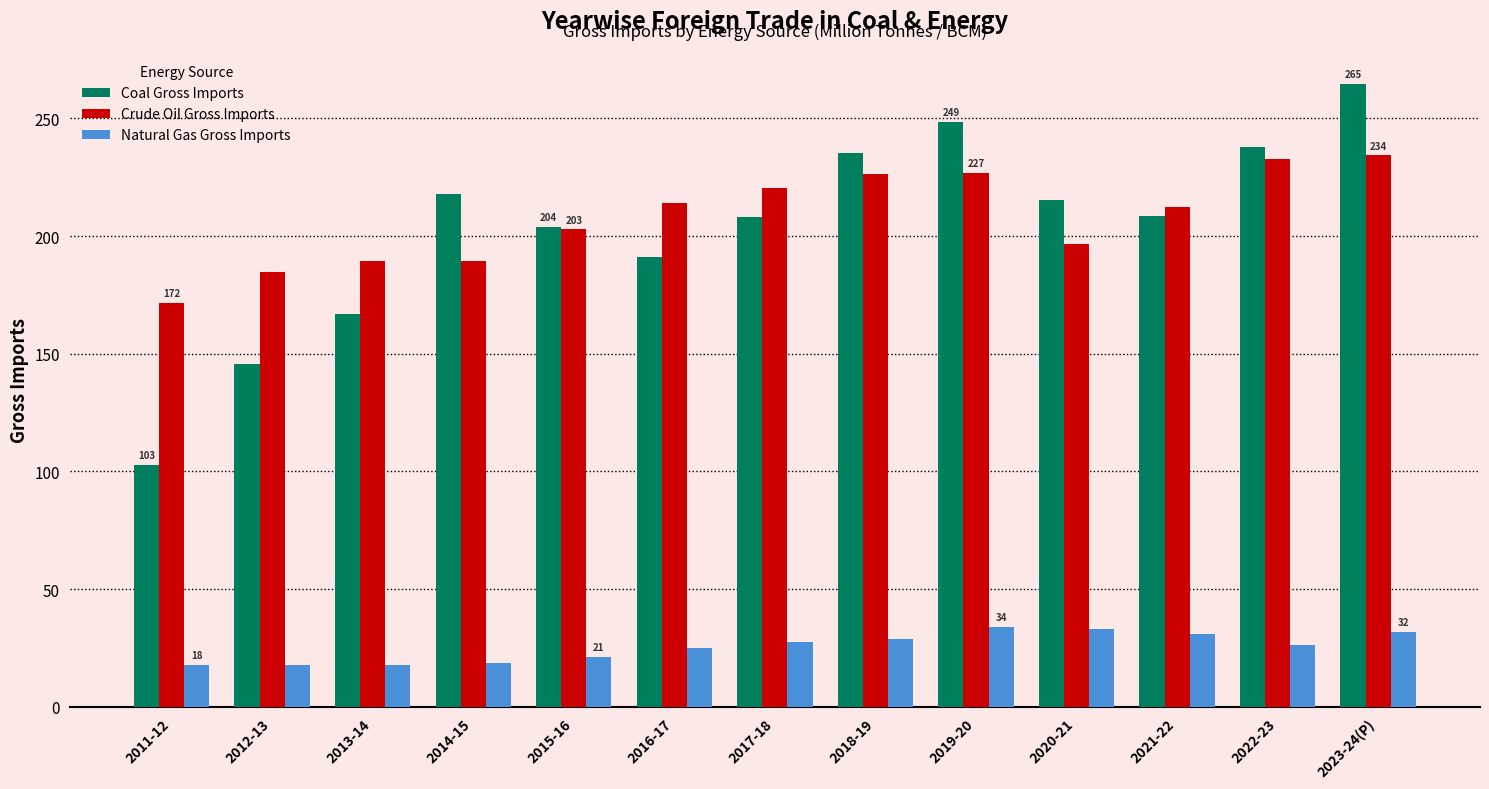

How many series are shown in this chart?

3